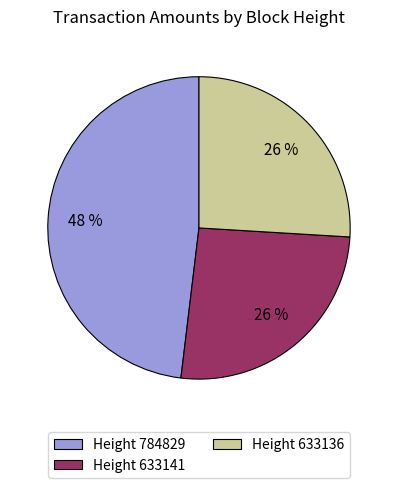

The Height 633136 slice represents 19% of the pie. True or false?

False